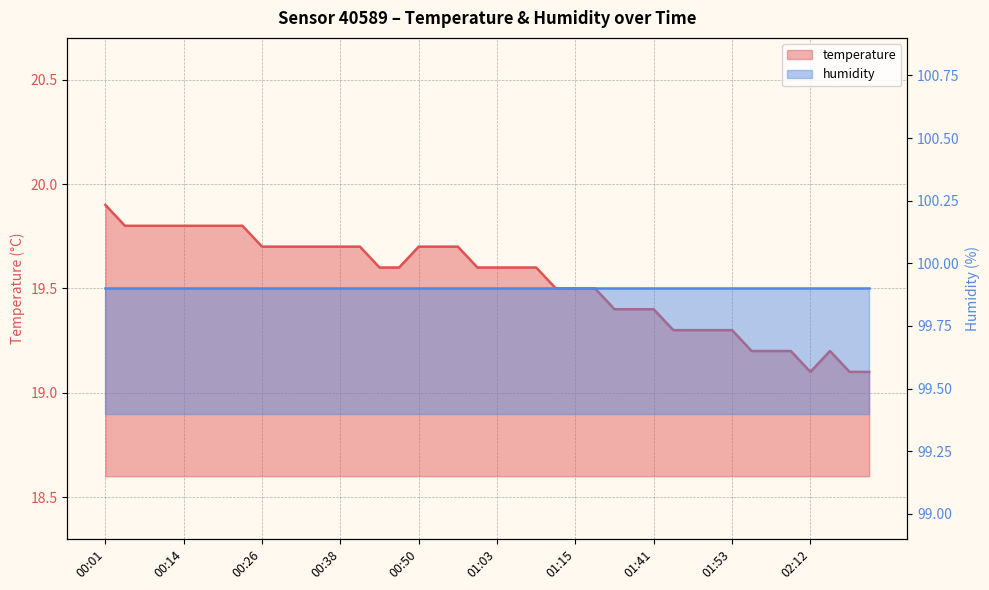

What is the sum of the values at 01:31 and 00:44?

39.0